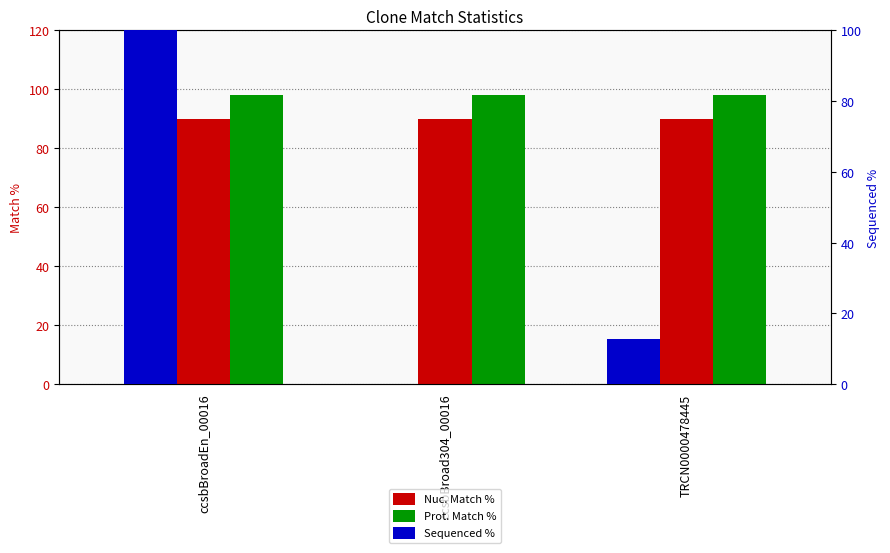

Does the chart contain any negative values?

No